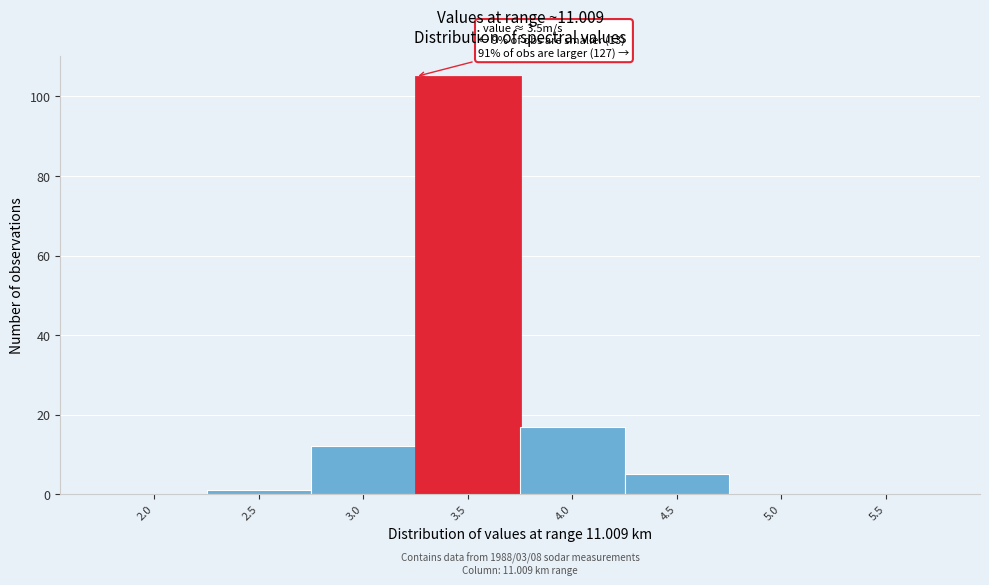

Reading left to right, extract all data points from this chart.

2.0=0	2.5=1	3.0=12	3.5=105	4.0=17	4.5=5	5.0=0	5.5=0